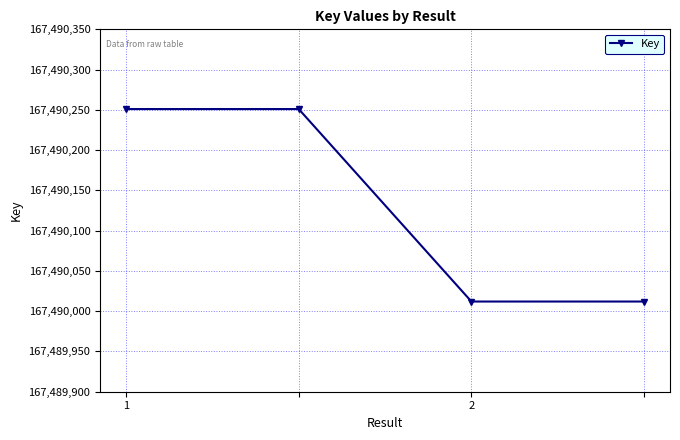

True or false: the data has more than 1 interior local peaks.

False